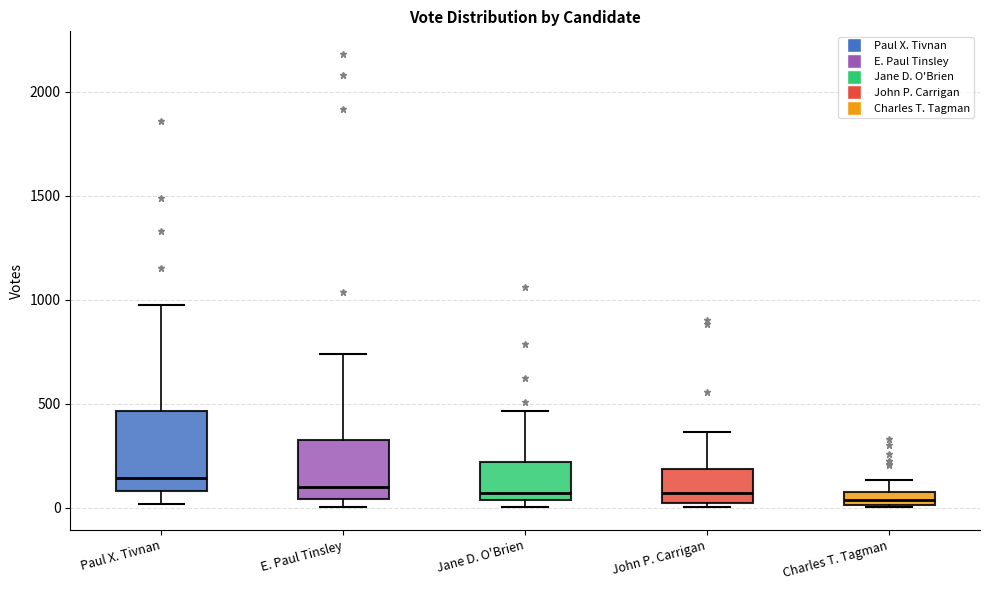

Comparing the boxes themselves (not the whiskers), which one is the tallest?

Paul X. Tivnan